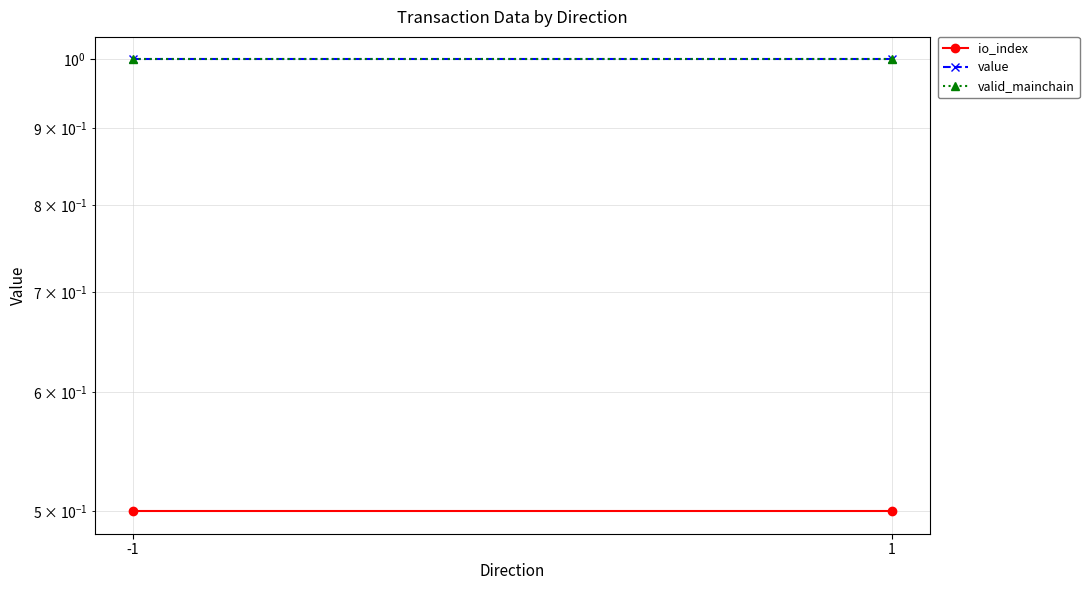

Is the value of valid_mainchain at -1 greater than the value of io_index at 1?

Yes